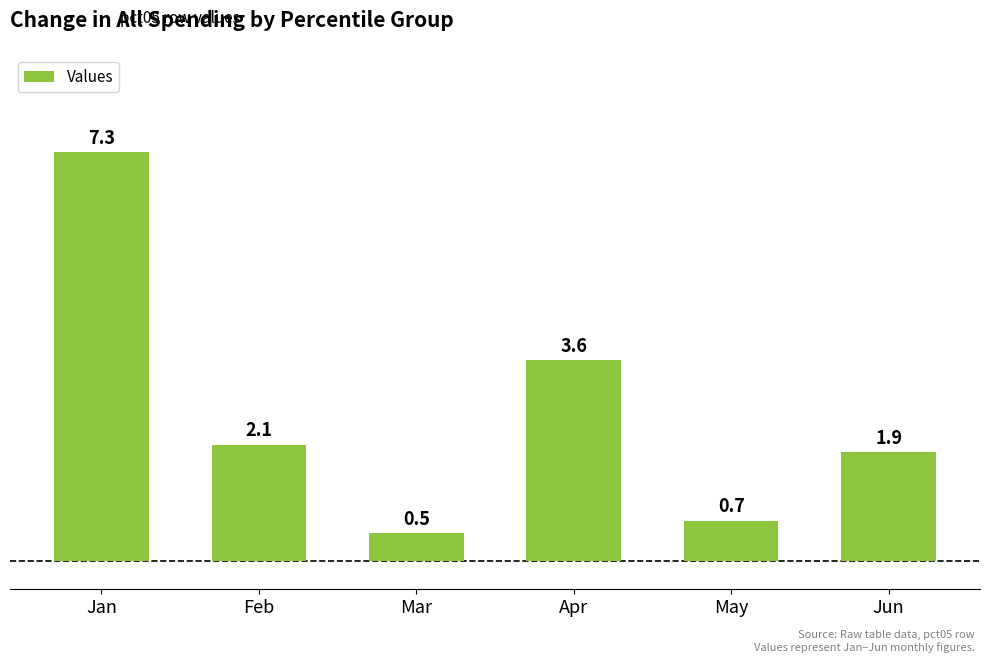

Reading right to left, list all the values displayed in this chart.

1.9	0.7	3.6	0.5	2.1	7.3